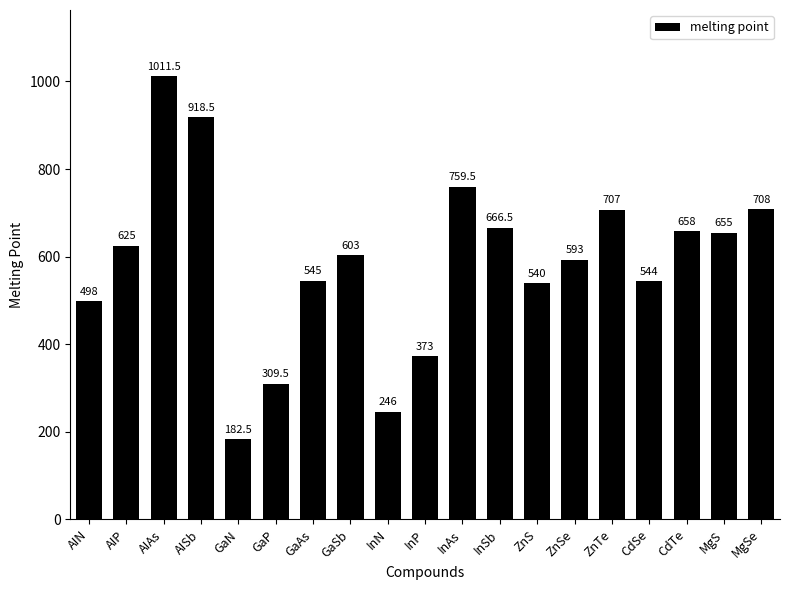

Rank the categories by value from lowest to highest.

GaN, InN, GaP, InP, AIN, ZnS, CdSe, GaAs, ZnSe, GaSb, AIP, MgS, CdTe, InSb, ZnTe, MgSe, InAs, AISb, AIAs